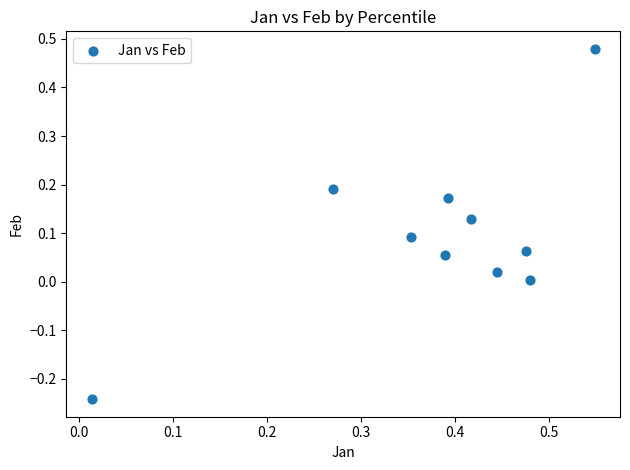

What is the average X value?

0.4